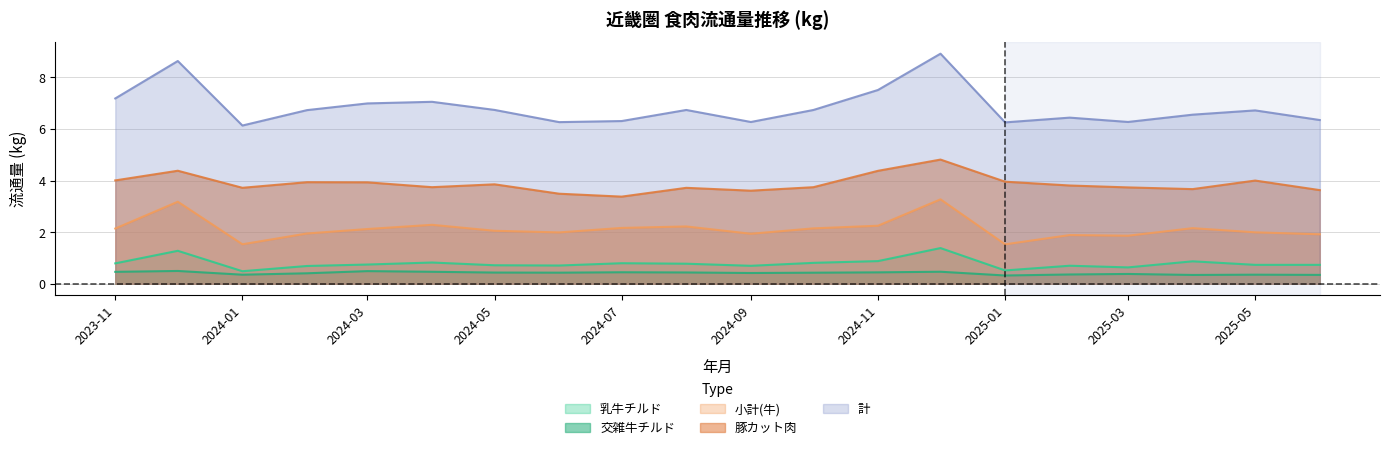

Count the number of data series in this chart.

5